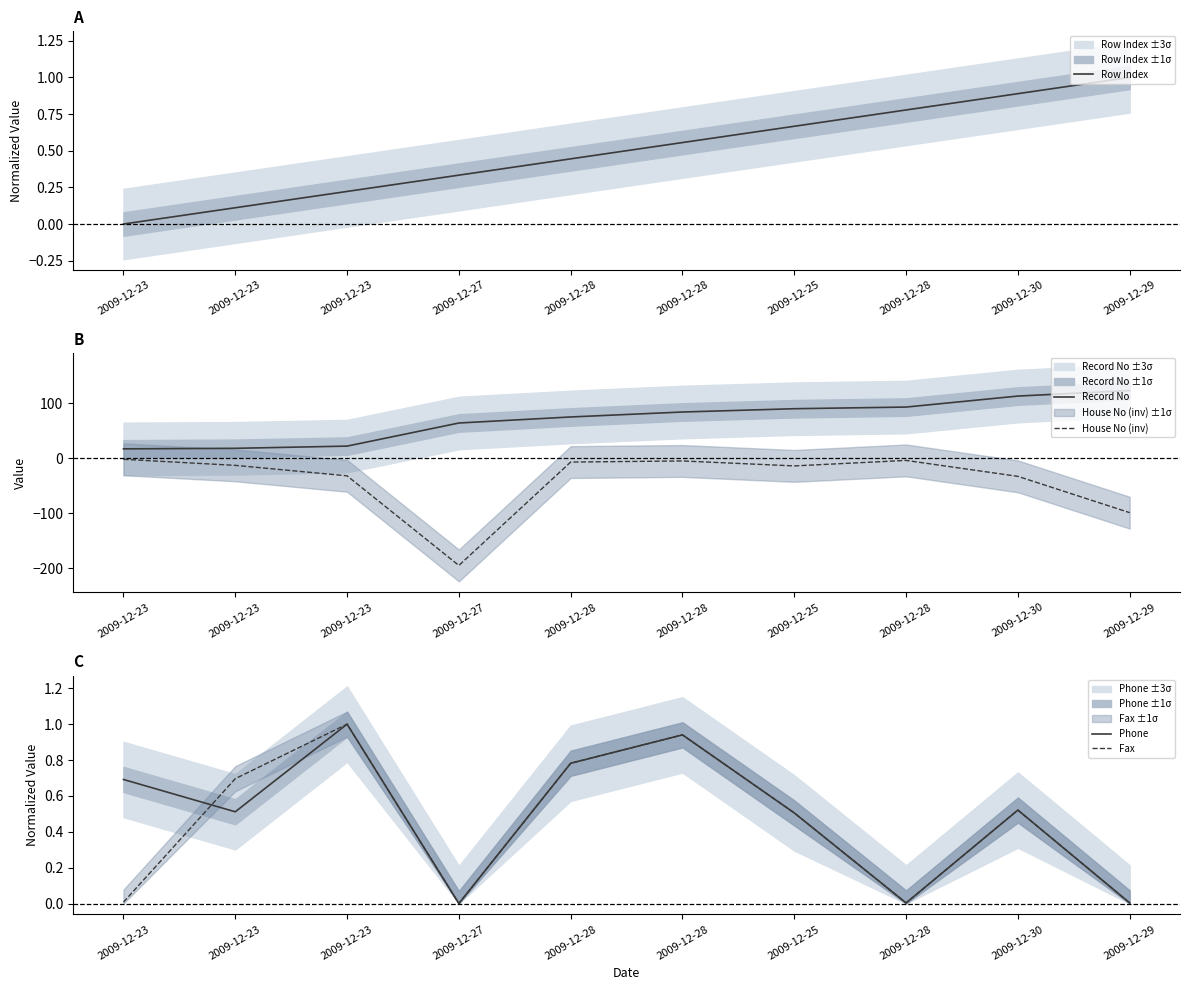

Reading left to right, what are all the values shown in this chart?

Row Index: 0.0	0.1	0.2	0.3	0.4	0.6	0.7	0.8	0.9	1.0
Record No: 17.0	18.0	22.0	64.0	75.0	84.0	90.0	93.0	113.0	123.0
House No (inv): -2.0	-13.0	-32.0	-195.0	-7.0	-5.0	-14.0	-4.0	-33.0	-99.0
Phone: 0.7	0.5	1.0	0.0	0.8	0.9	0.5	0.0	0.5	0.0
Fax: 0.0	0.7	1.0	0.0	0.8	0.9	0.5	0.0	0.5	0.0